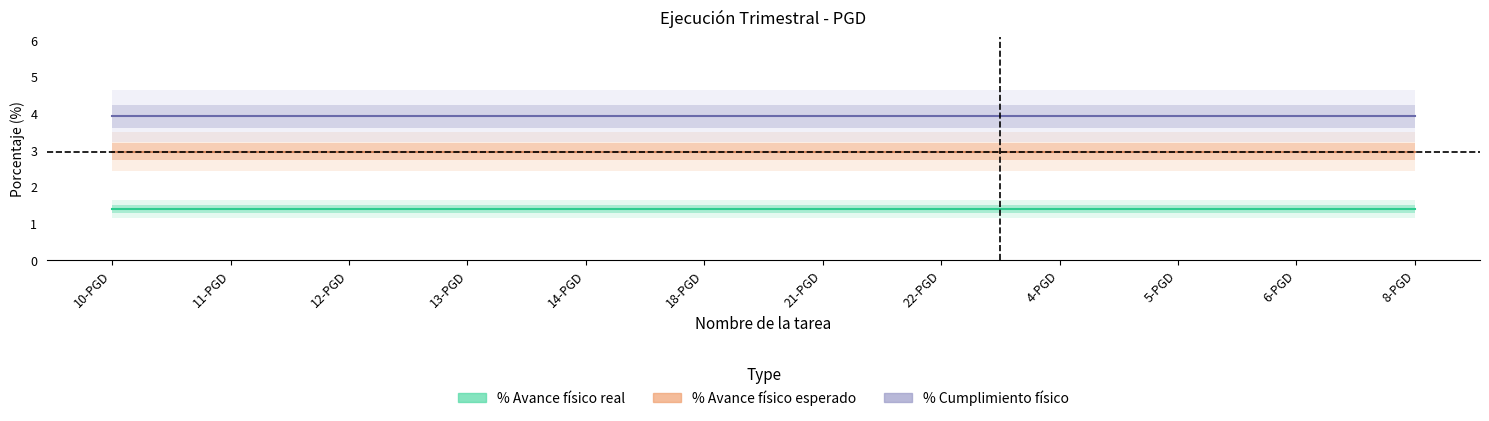

Reading left to right, what are all the values shown in this chart?

% Avance físico real: 1.4	1.4	1.4	1.4	1.4	1.4	1.4	1.4	1.4	1.4	1.4	1.4
% Avance físico esperado: 3.0	3.0	3.0	3.0	3.0	3.0	3.0	3.0	3.0	3.0	3.0	3.0
% Cumplimiento físico: 3.9	3.9	3.9	3.9	3.9	3.9	3.9	3.9	3.9	3.9	3.9	3.9